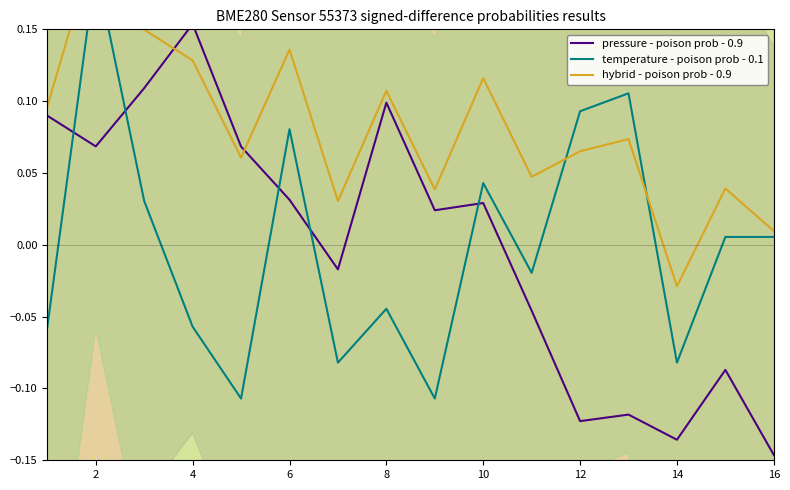

Reading right to left, list all the values displayed in this chart.

pressure - signed diff: -0.1	-0.1	-0.1	-0.1	-0.1	-0.0	0.0	0.0	0.1	-0.0	0.0	0.1	0.2	0.1	0.1	0.1
temperature - signed diff: 0.0	0.0	-0.1	0.1	0.1	-0.0	0.0	-0.1	-0.0	-0.1	0.1	-0.1	-0.1	0.0	0.2	-0.1
pressure+temp hybrid - 0.9: 0.0	0.0	-0.0	0.1	0.1	0.0	0.1	0.0	0.1	0.0	0.1	0.1	0.1	0.1	0.2	0.1